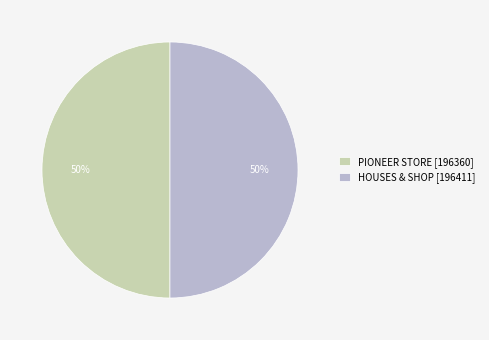

To the nearest percent, what portion does PIONEER STORE [196360] represent?

50%